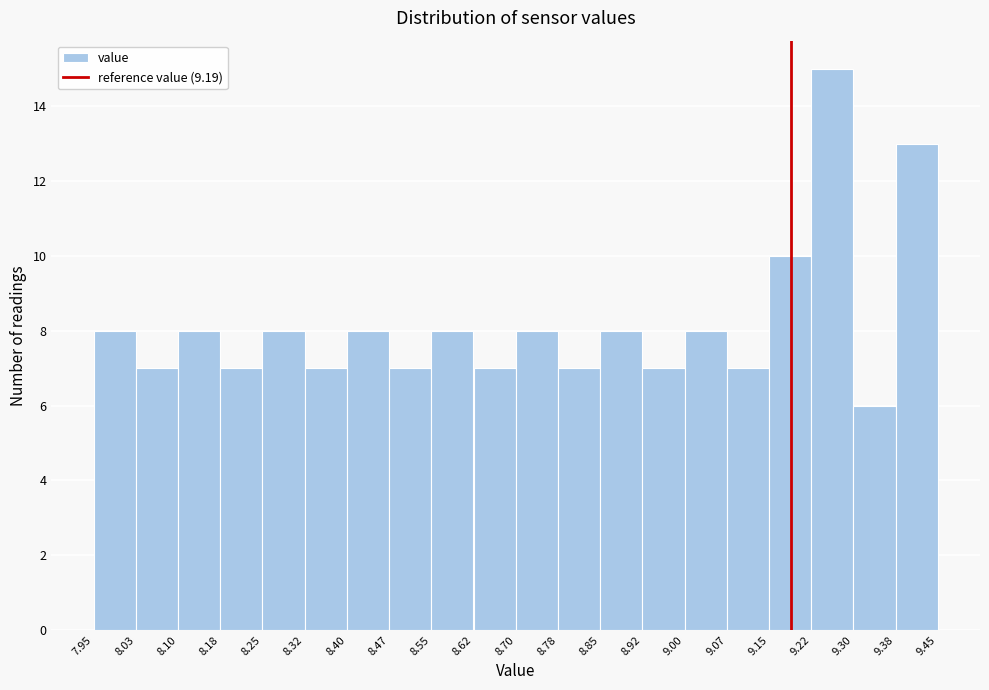

What is the height of the bar covering 8.78 to 8.85 on the x-axis? The values are not printed on the chart, so give them approximately, as read against the axis.

7